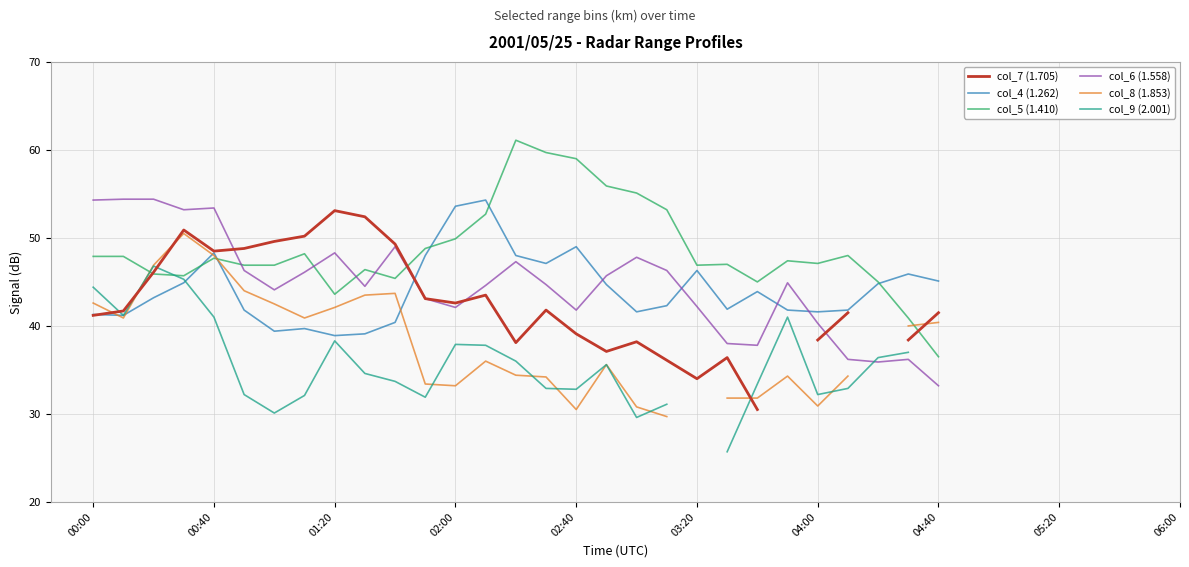

How many data points in col_9 (2.001) are above 38?

7